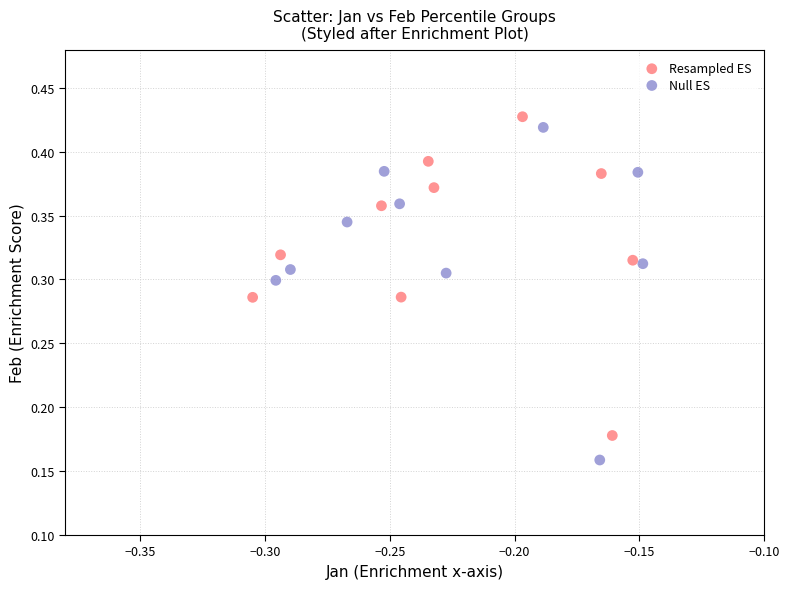

Which series reaches the minimum Y coordinate?

Null ES